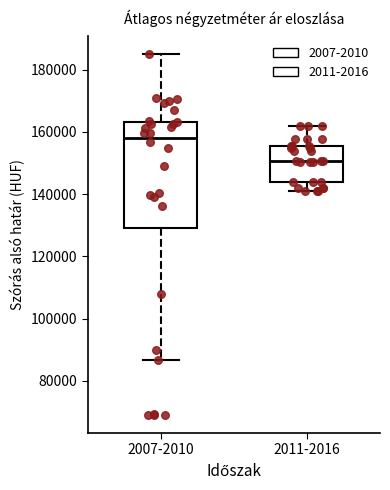

Reading left to right, read every box against the y-axis: the position of its median line, the range the box covers, and the ends of its whiskers. The values are not printed on the chart, so give them approximately, as read against the axis.

2007-2010: median 158000, box 130000 to 164000, whiskers 86000 to 186000
2011-2016: median 150000, box 144000 to 156000, whiskers 142000 to 162000